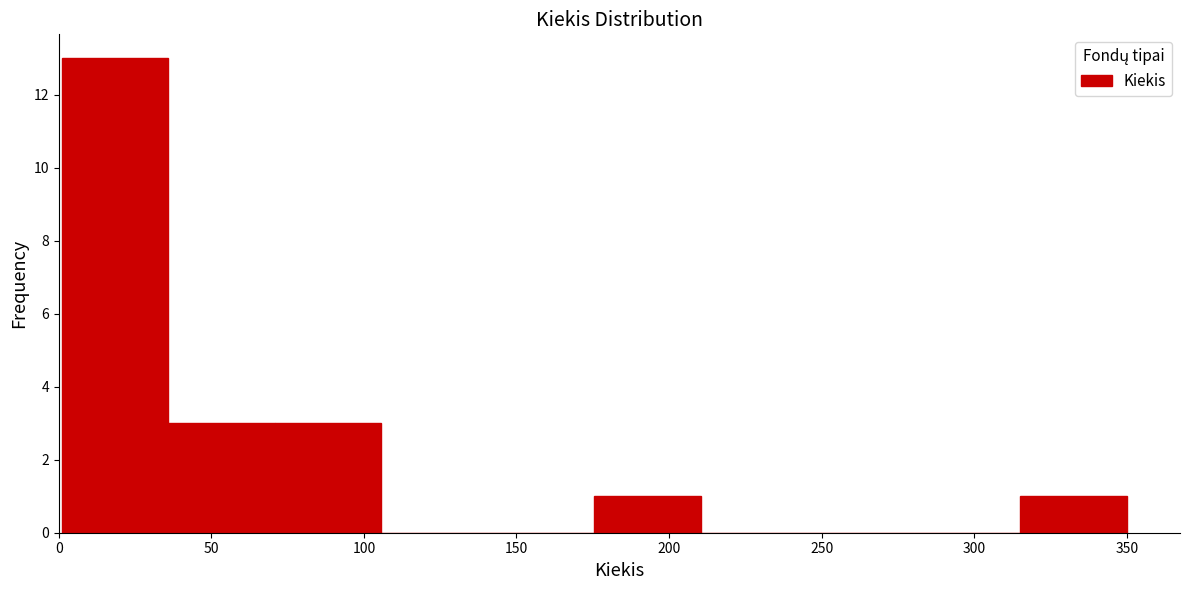

How tall is the bar that spans 315 to 350 on the x-axis? Neither the bar edges nor the heights are printed on the chart, so give them approximately, as read against the axes.

1